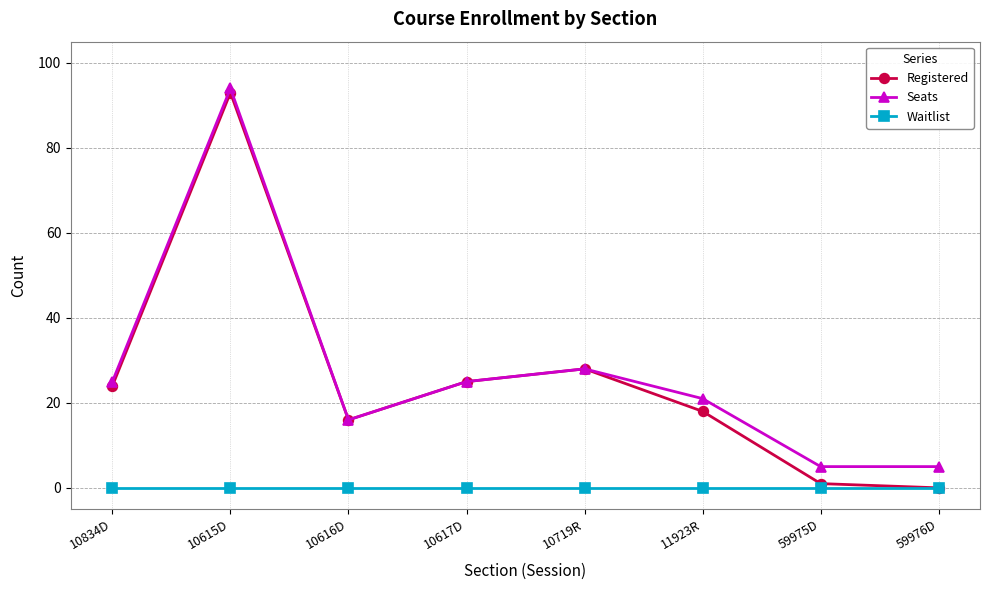

True or false: Waitlist and Seats cross at least once.

False